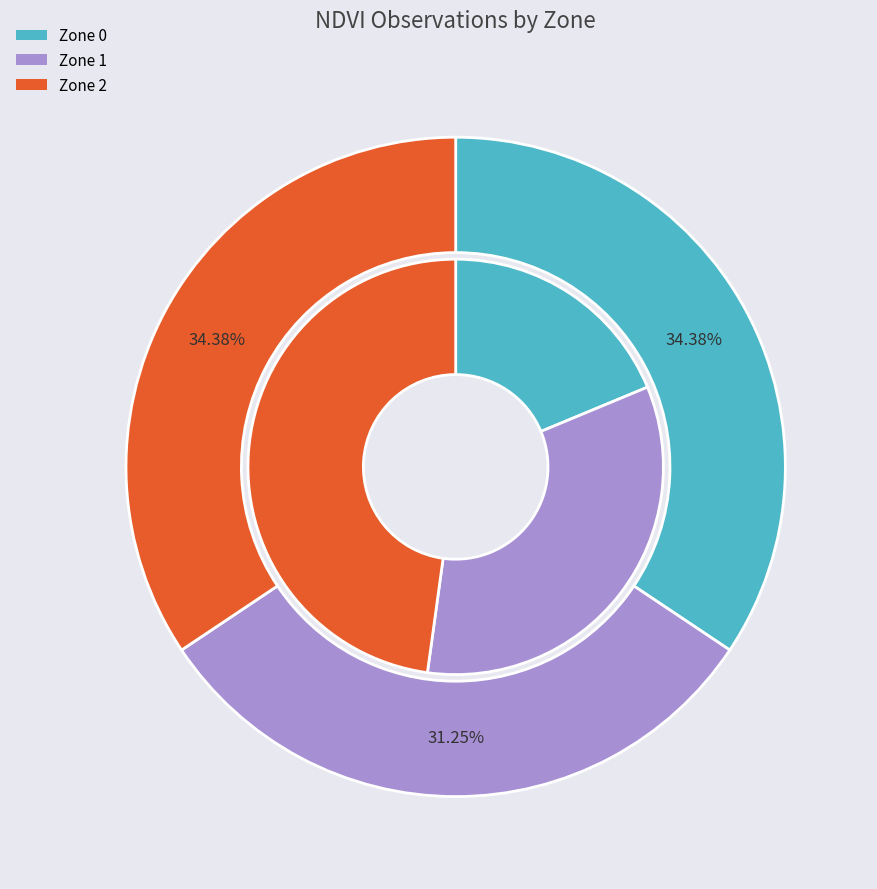

Count the number of slices in the pie.

3